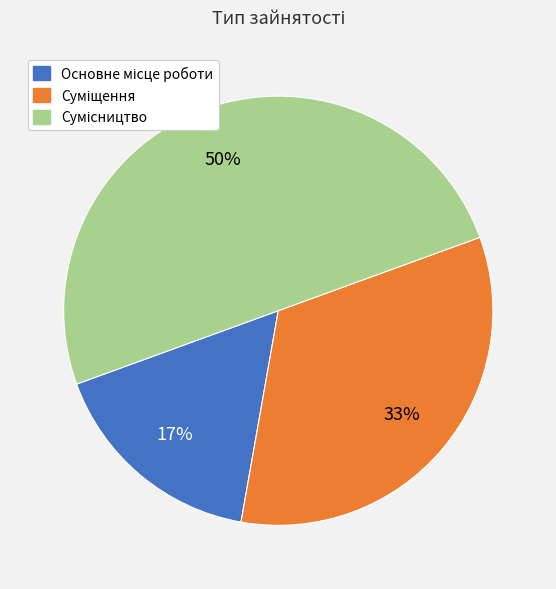

To the nearest percent, what is the average slice percentage?

33%